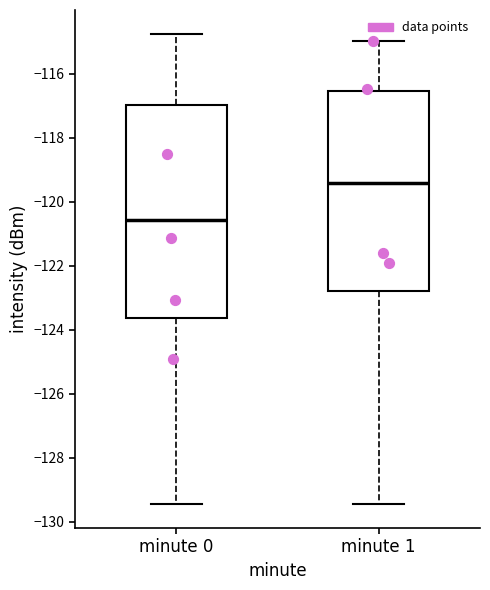

Reading left to right, read every box against the y-axis: the position of its median line, the range the box covers, and the ends of its whiskers. The values are not printed on the chart, so give them approximately, as read against the axis.

minute 0: median -120.6, box -123.6 to -117.0, whiskers -129.4 to -114.8
minute 1: median -119.4, box -122.8 to -116.6, whiskers -129.4 to -115.0